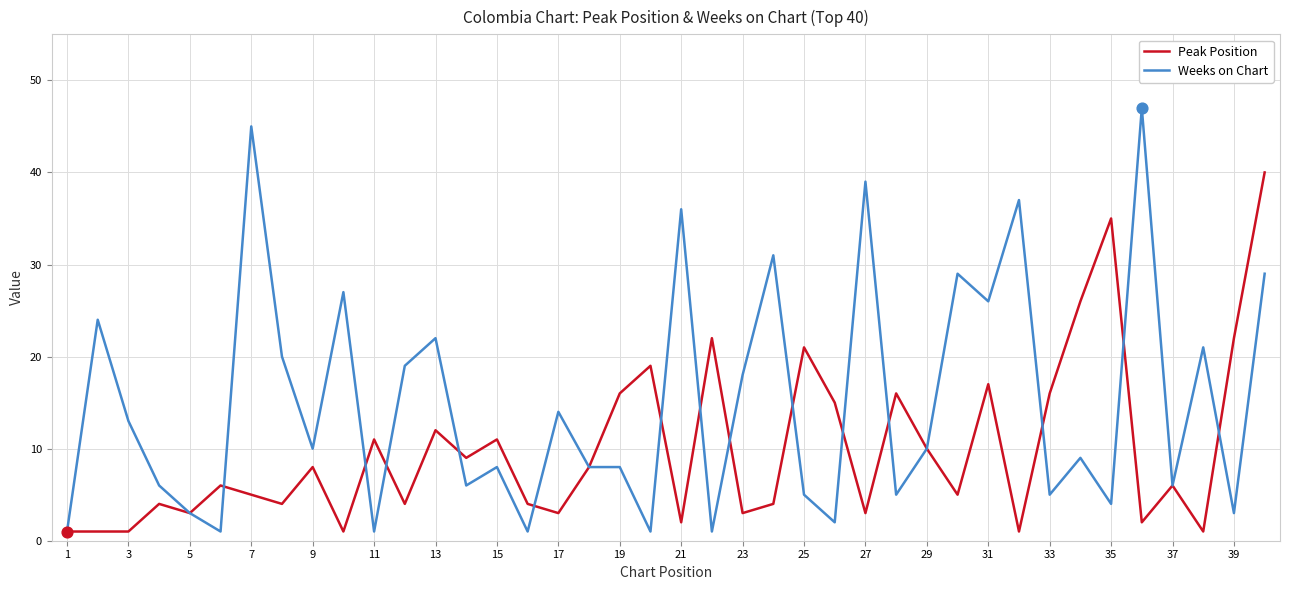

Which series has the largest total across all categories?

Weeks on Chart